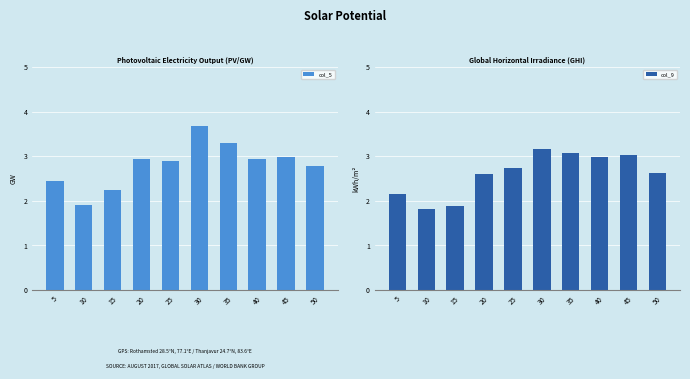

Which has a higher value, 10 or 15?

15